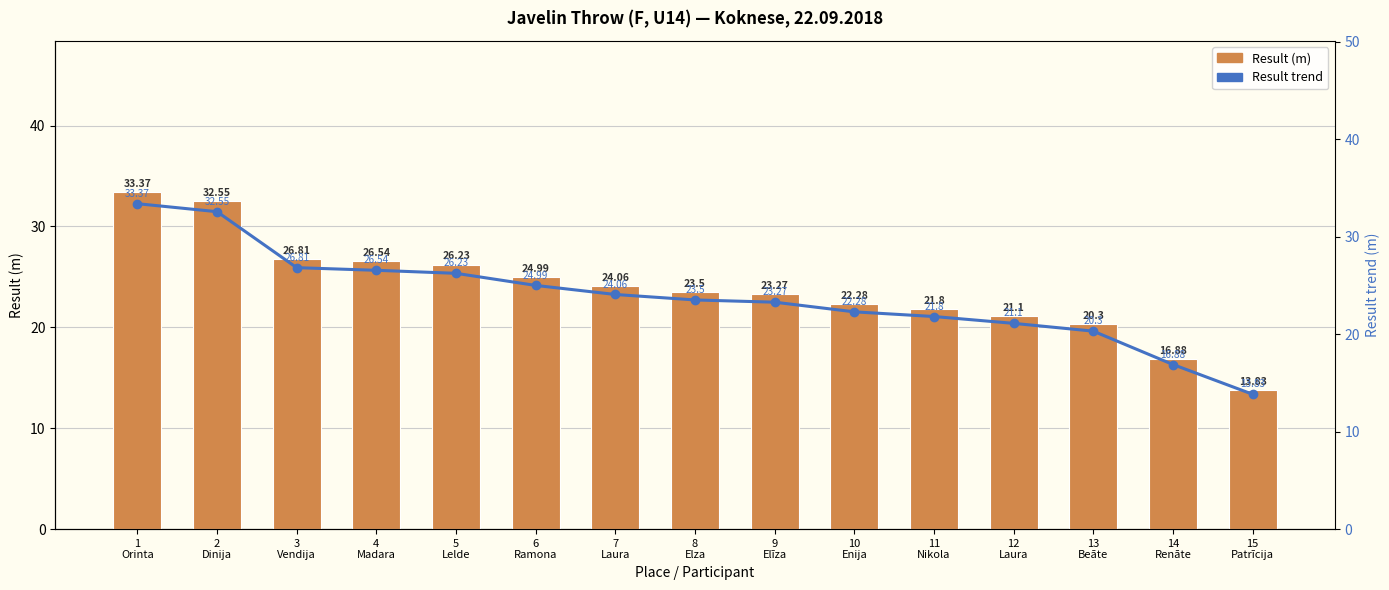

The value of Result (m) at 14
Renāte is 16.9. True or false?

True